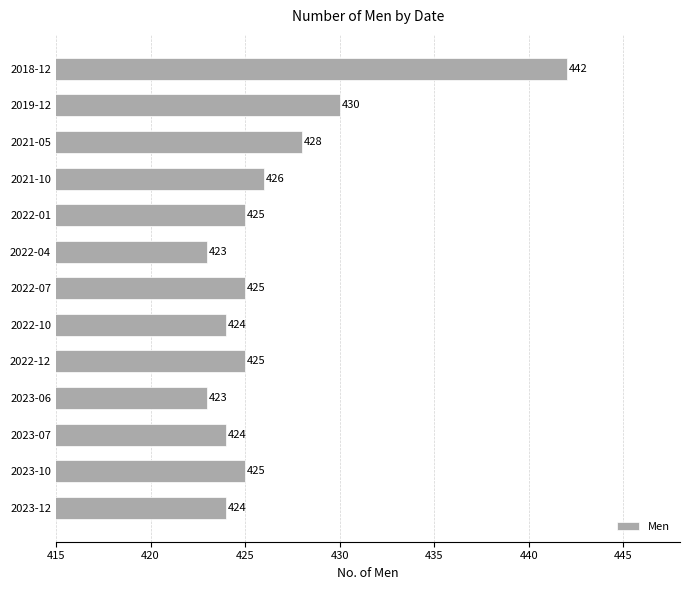

What is the smallest value displayed?

423